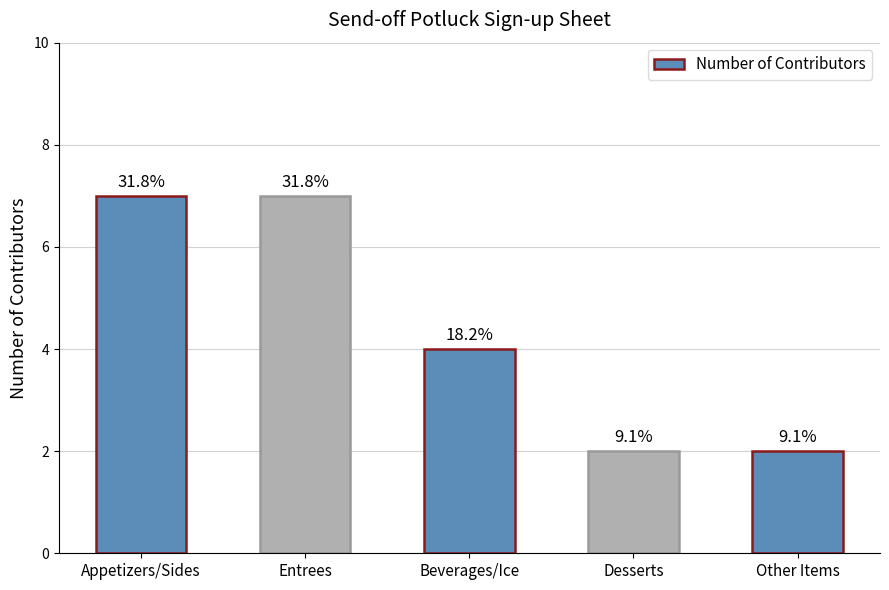

The value at Desserts is 3. True or false?

False